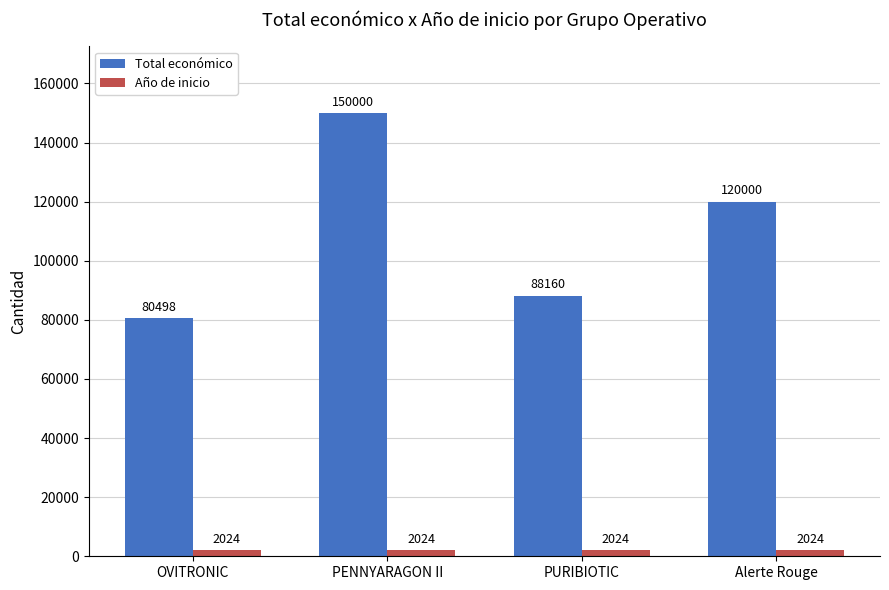

Reading right to left, extract all data points from this chart.

Total económico: Alerte Rouge=120000	PURIBIOTIC=88160	PENNYARAGON II=150000	OVITRONIC=80498
Año de inicio: Alerte Rouge=2024	PURIBIOTIC=2024	PENNYARAGON II=2024	OVITRONIC=2024